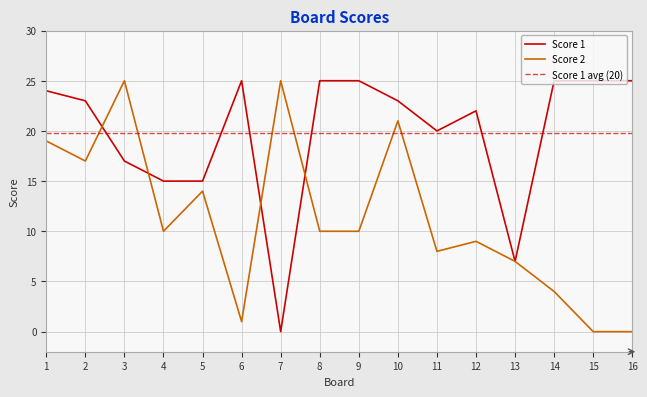

Reading left to right, transcribe all the data shown in this chart.

Score 1: 24	23	17	15	15	25	0	25	25	23	20	22	7	25	25	25
Score 2: 19	17	25	10	14	1	25	10	10	21	8	9	7	4	0	0